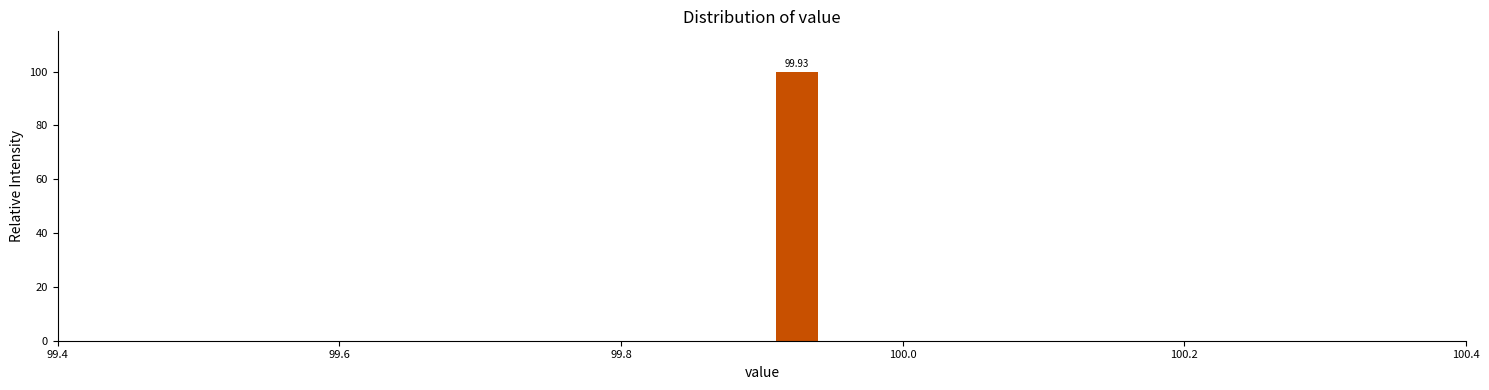

Around what value on the x-axis is the tallest bar? Give the approximate position of its centre, as read against the axis.

99.92